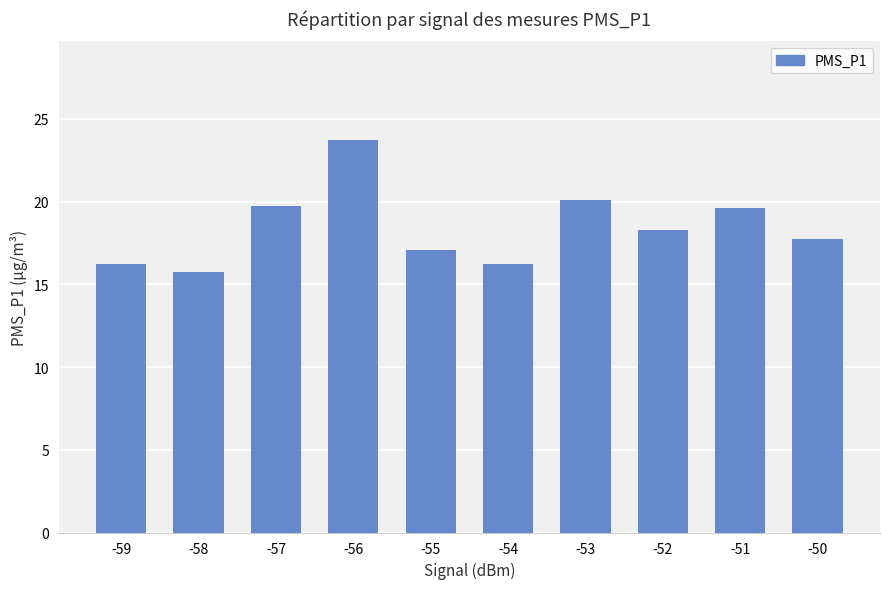

Approximately how many times larger is the value at -59 compared to -50?

0.9